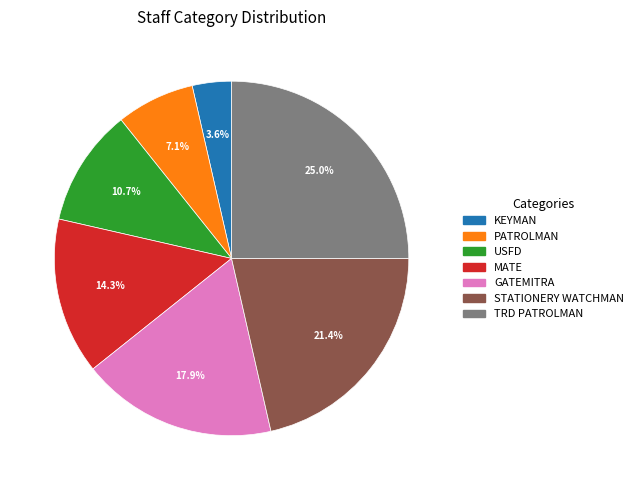

Is there a majority slice in this chart?

No